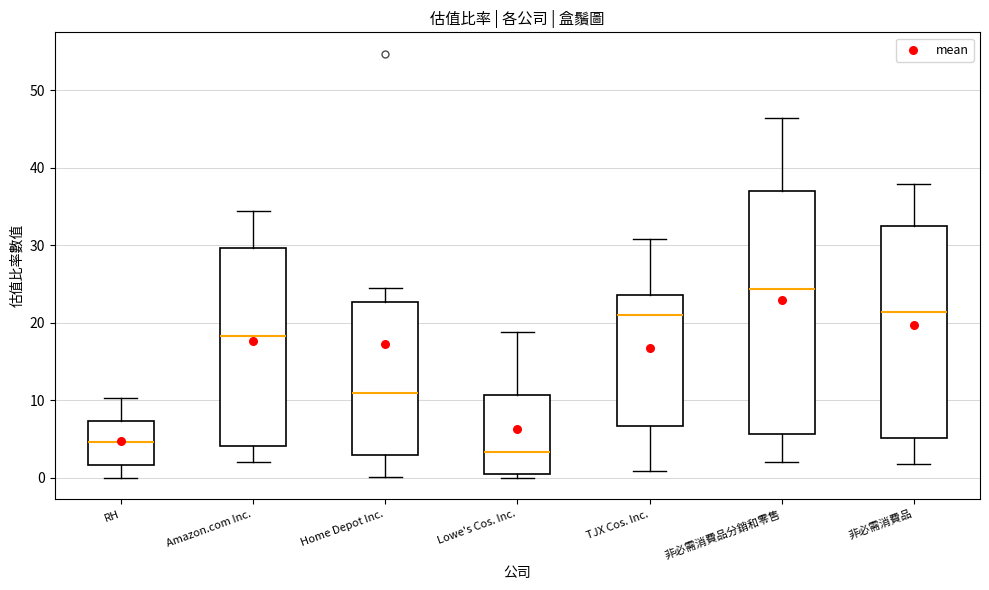

Reading left to right, transcribe this box plot: for each box, give where its median line is, the range the box spans, and where its two whiskers end, as read against the y-axis. The values are not printed on the chart, so give them approximately, as read against the axis.

RH: median 5, box 2 to 7, whiskers 0 to 10
Amazon.com Inc.: median 18, box 4 to 30, whiskers 2 to 34
Home Depot Inc.: median 11, box 3 to 23, whiskers 0 to 25
Lowe's Cos. Inc.: median 3, box 0 to 11, whiskers 0 (just below the box's lower edge) to 19
TJX Cos. Inc.: median 21, box 7 to 24, whiskers 1 to 31
非必需消費品分銷和零售: median 24, box 6 to 37, whiskers 2 to 46
非必需消費品: median 21, box 5 to 32, whiskers 2 to 38